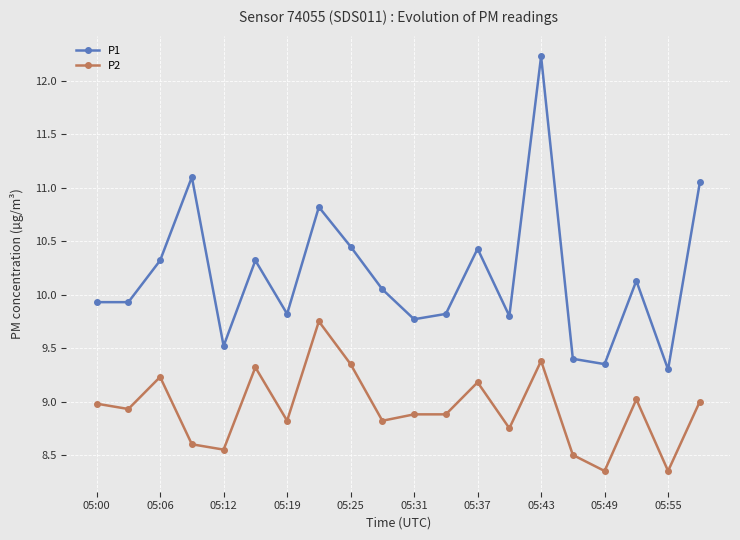

What is the difference between the maximum and minimum values in the P2 series?

1.4